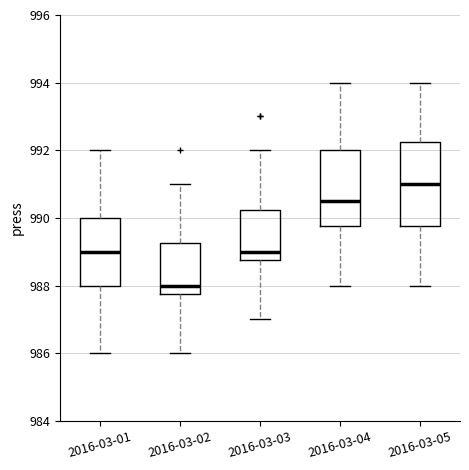

Which box has the lowest median line?

2016-03-02